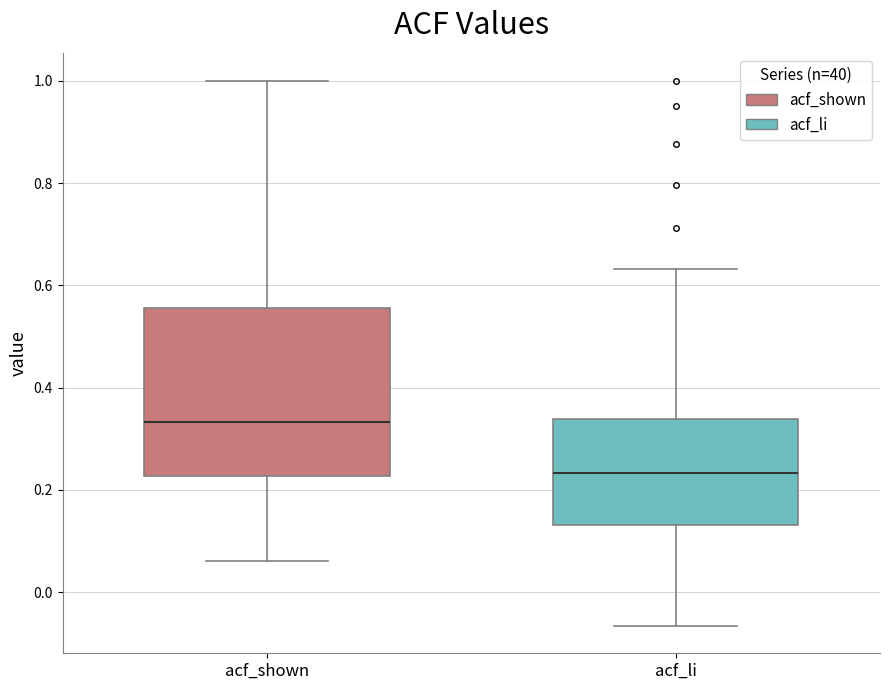

Reading left to right, transcribe this box plot: for each box, give where its median line is, the range the box spans, and where its two whiskers end, as read against the y-axis. The values are not printed on the chart, so give them approximately, as read against the axis.

acf_shown: median 0.34, box 0.22 to 0.56, whiskers 0.06 to 1.00
acf_li: median 0.24, box 0.14 to 0.34, whiskers -0.06 to 0.64